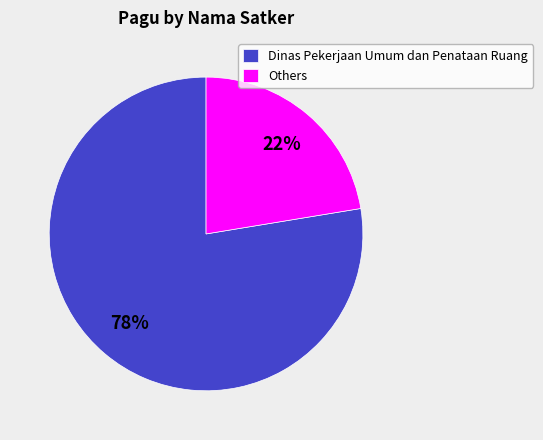

Approximately how many times larger is the value at Others compared to Dinas Pekerjaan Umum dan Penataan Ruang?

0.3